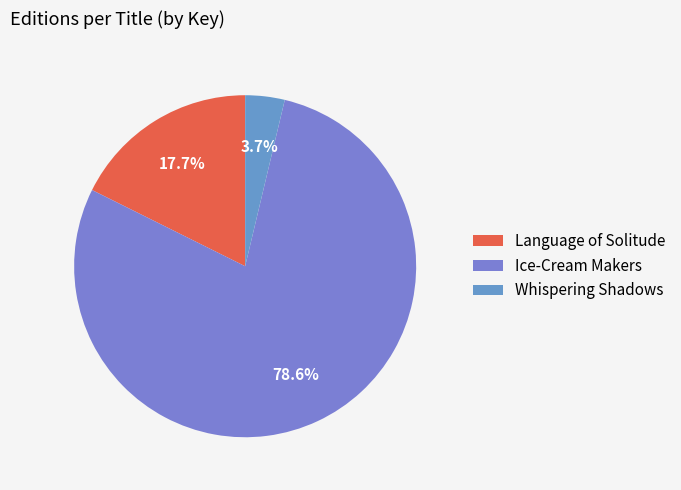

To the nearest percent, what percentage of the pie is Whispering Shadows?

4%